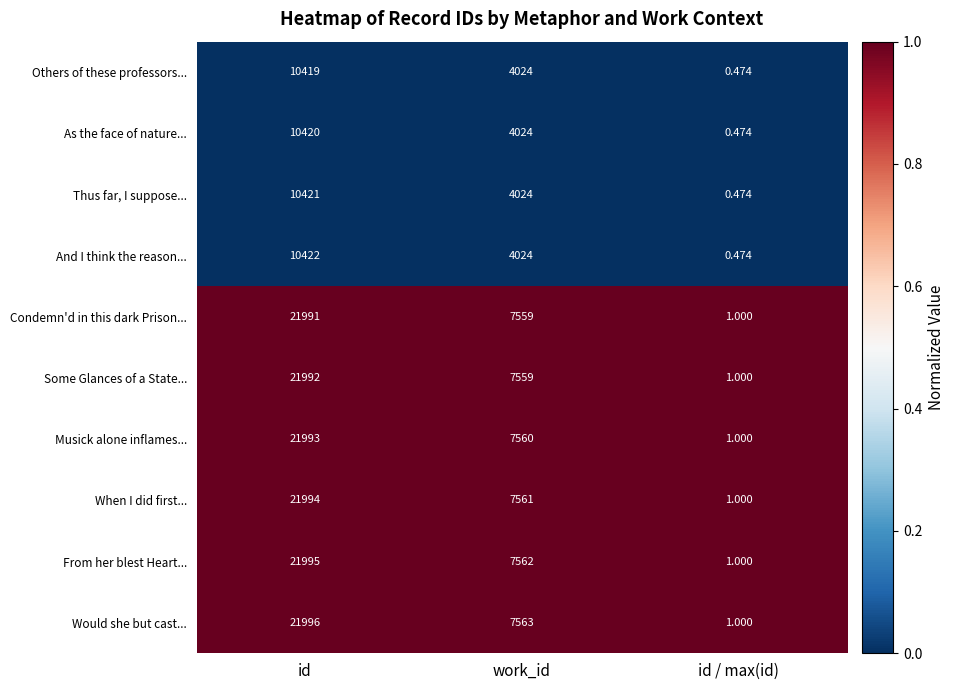

At which category is the sum across all series the highest?

id